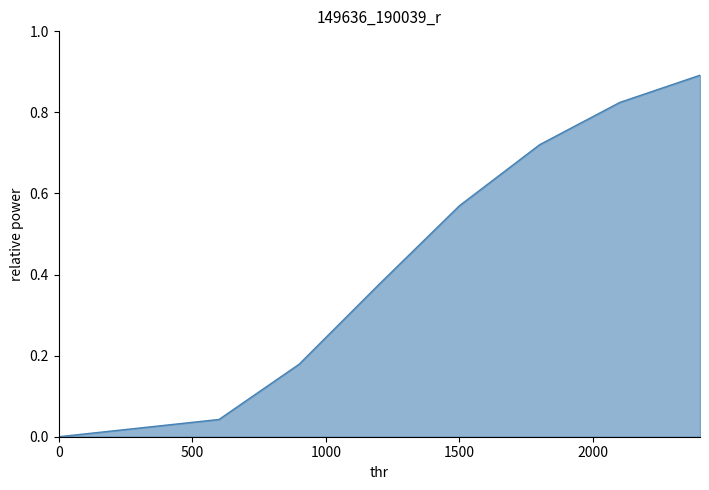

True or false: there are more than 0 points higher than both neighbors.

False